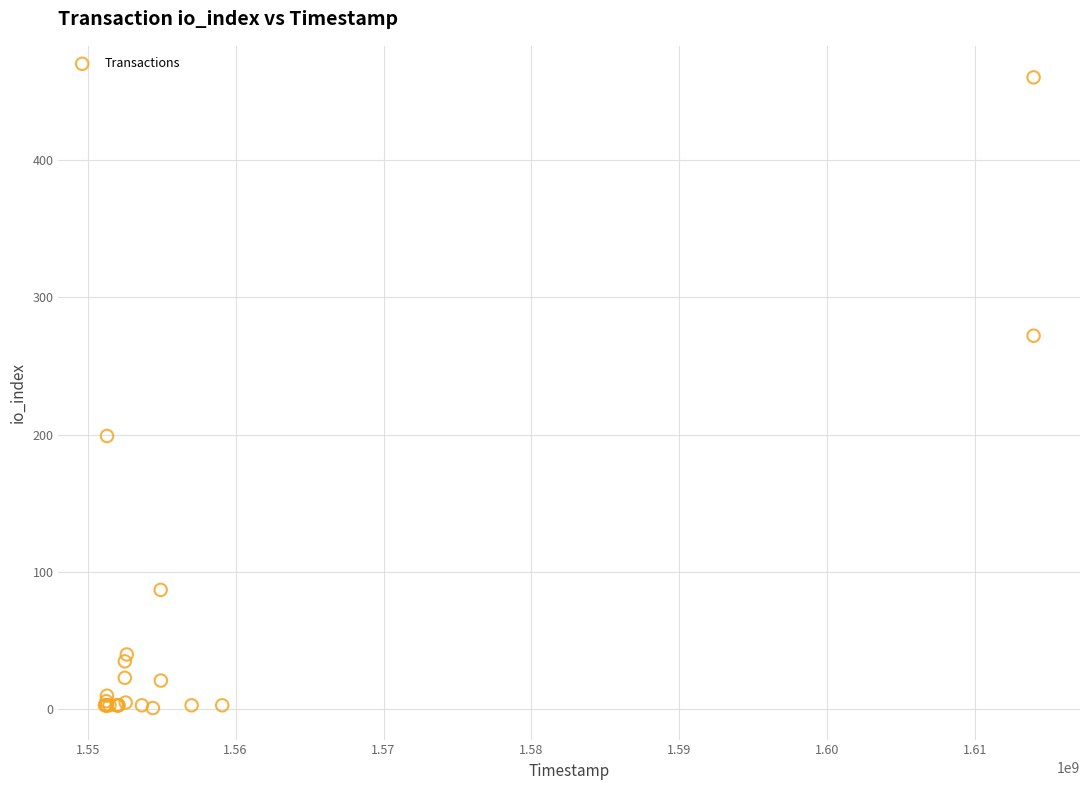

What Y value in the scatter plot is closest to 230?

199